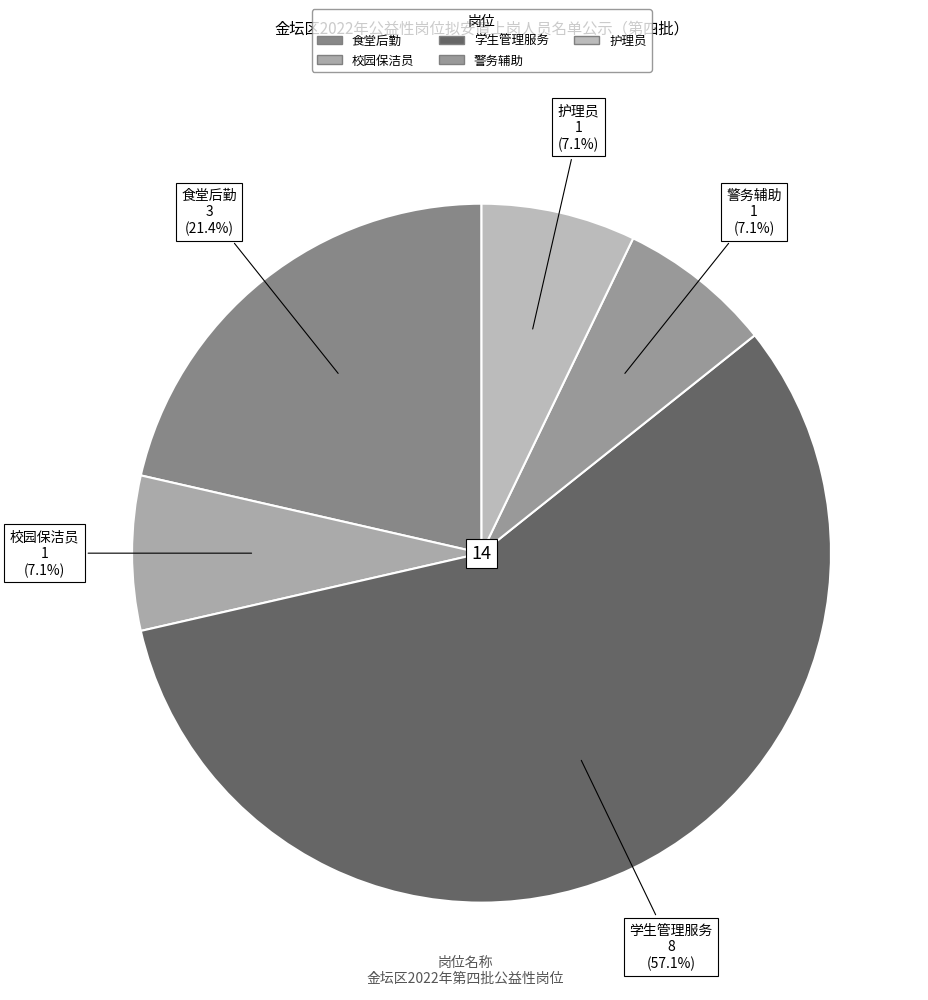

How much of the chart is everything except 警务辅助?

92.9%